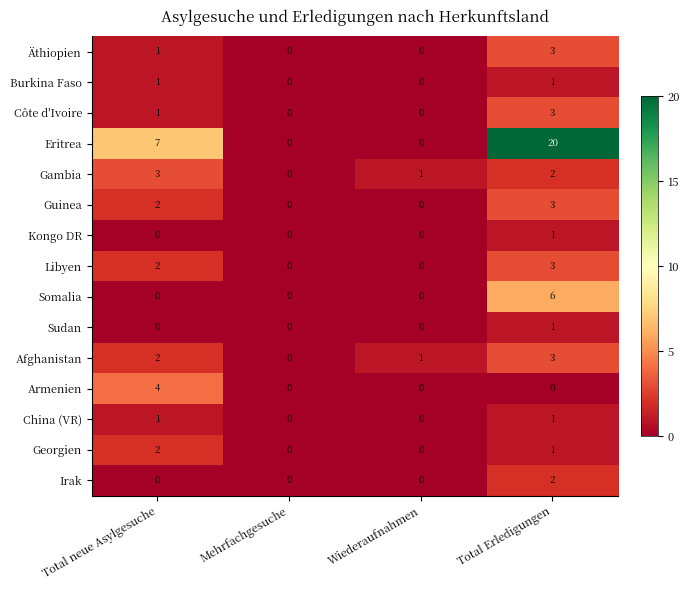

List the labels in order of Gambia value, largest first.

Total neue Asylgesuche, Total Erledigungen, Wiederaufnahmen, Mehrfachgesuche